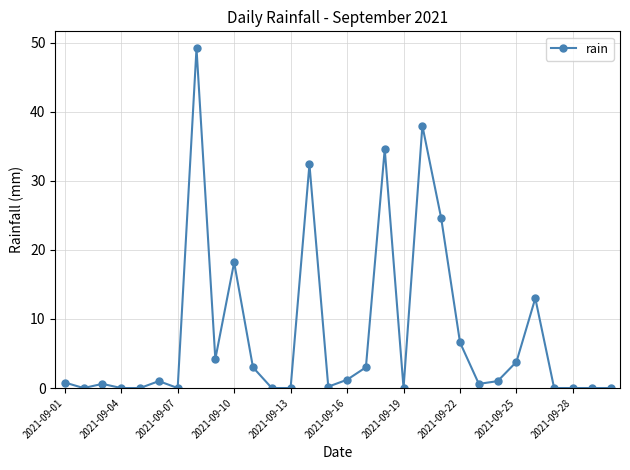

How many lines are shown in the chart?

1